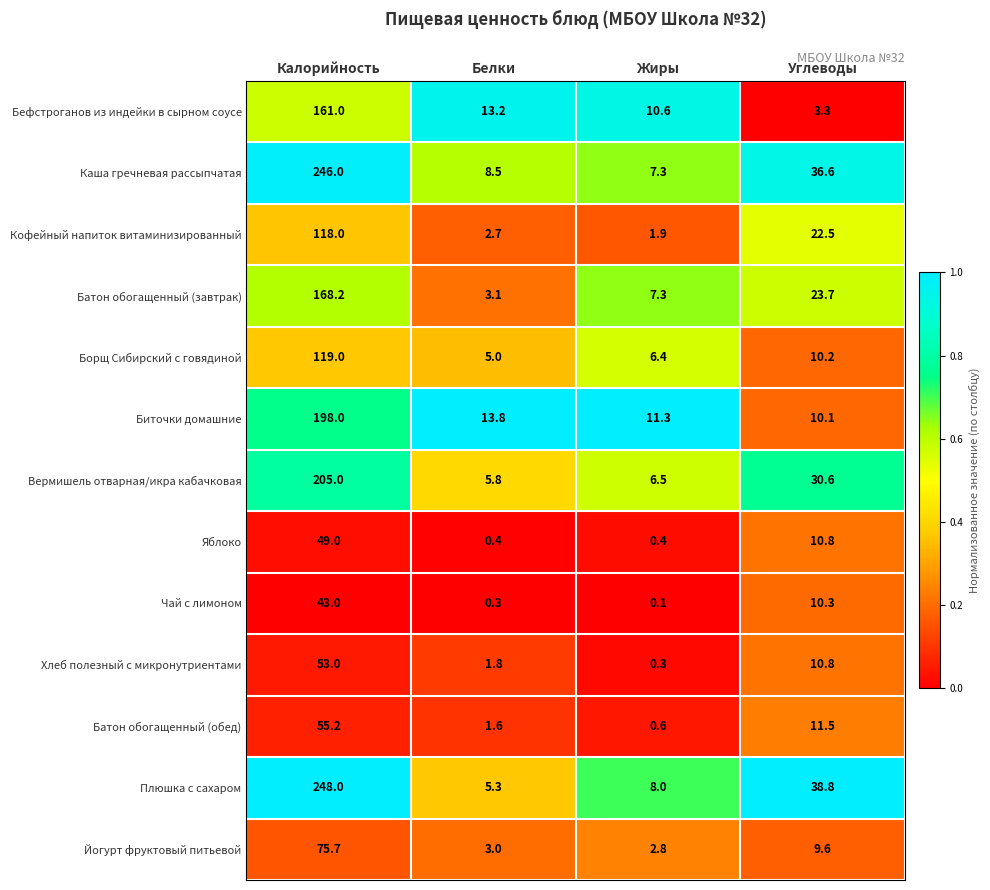

Which series has the largest total across all categories?

Плюшка с сахаром